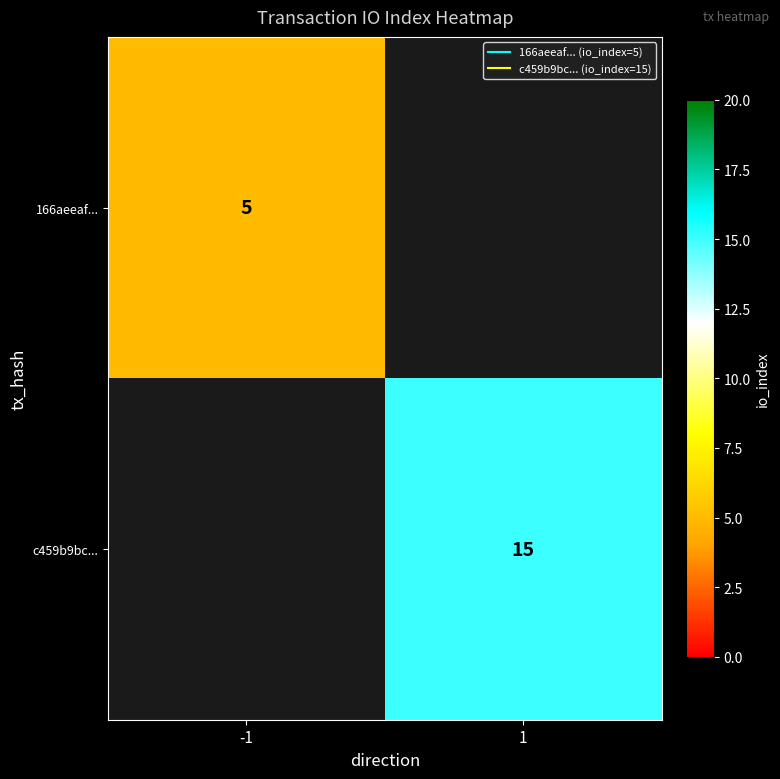

Is it true that 166aeeaf... equals 2.6 at -1?

False